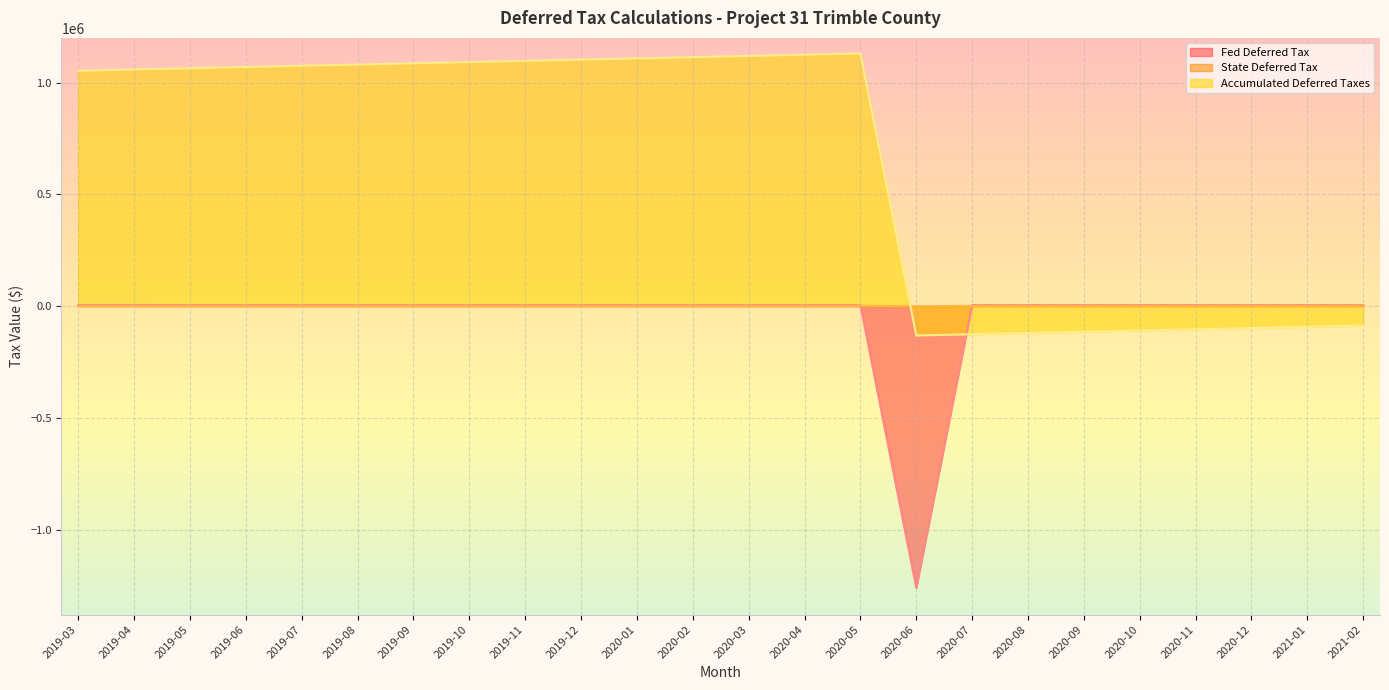

Reading left to right, extract all data points from this chart.

Fed Deferred Tax: 4953.4	4953.4	4396.0	4396.0	4396.0	4396.0	4395.6	4395.6	4396.1	4396.9	4398.3	4399.2	4399.2	4399.2	4399.2	-1261034.5	4400.0	4398.3	4399.2	4400.0	4398.3	4398.8	4405.0	4405.0
State Deferred Tax: 1241.5	1241.5	1101.8	1101.8	1101.8	1101.8	1101.8	1101.8	1101.8	1101.8	1102.6	1102.6	1102.6	1102.6	1102.6	-575.0	1102.6	1102.6	1102.6	1102.6	1102.6	1102.6	1104.0	1104.0
Accumulated Deferred Taxes: 1052622.9	1058817.8	1064315.6	1069813.3	1075311.1	1080808.9	1086306.3	1091803.6	1097301.6	1102800.2	1108301.1	1113802.8	1119304.5	1124806.3	1130308.0	-131301.4	-125798.9	-120298.0	-114796.2	-109293.7	-103792.8	-98291.5	-92782.4	-87273.4